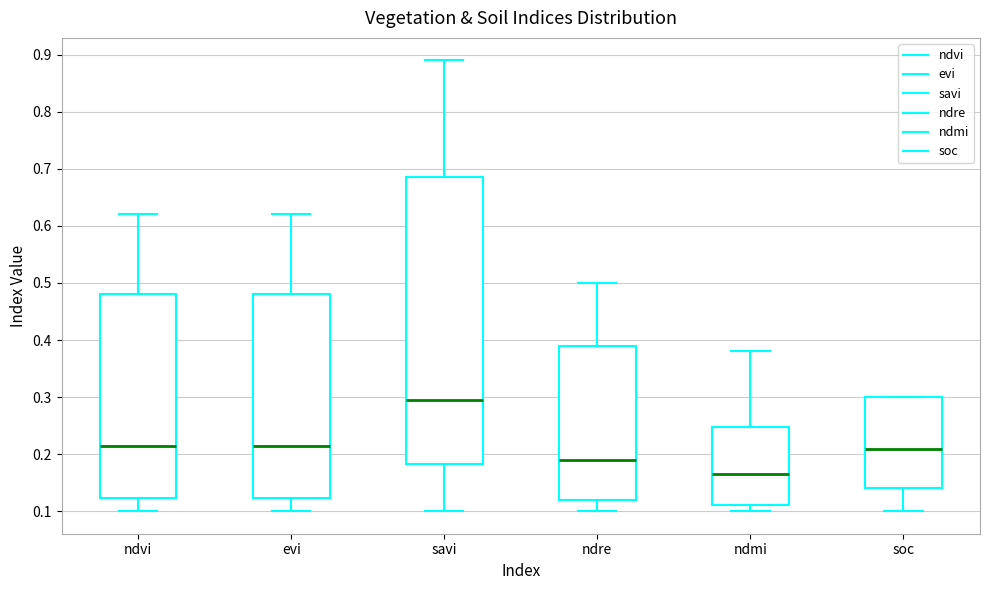

Which box is the tallest, from its lower edge to its upper edge?

savi